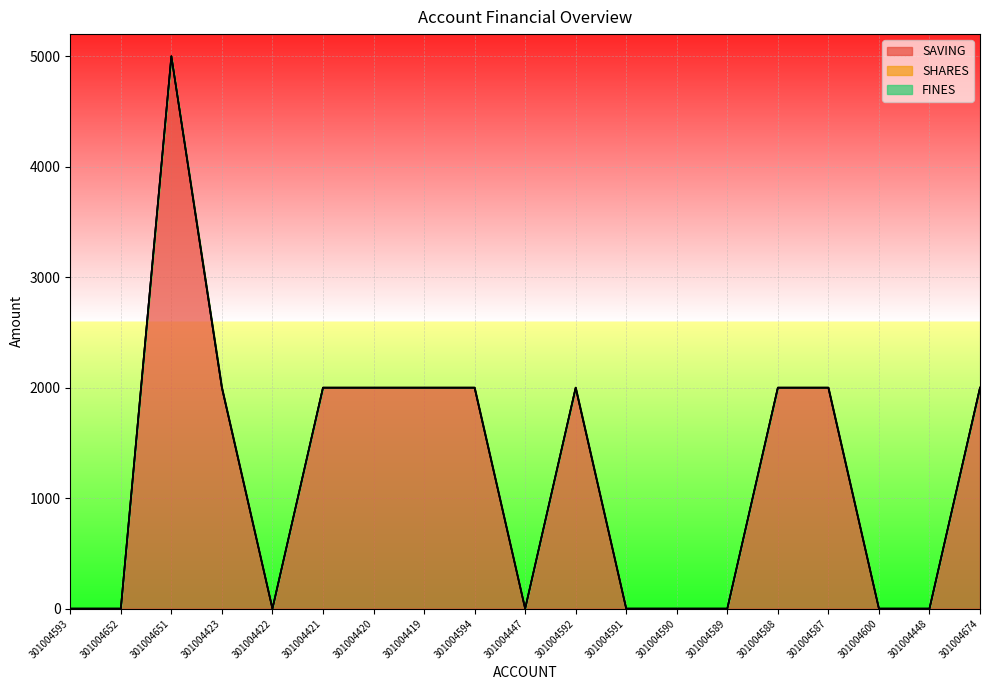

At which label does SAVING reach its peak?

301004651